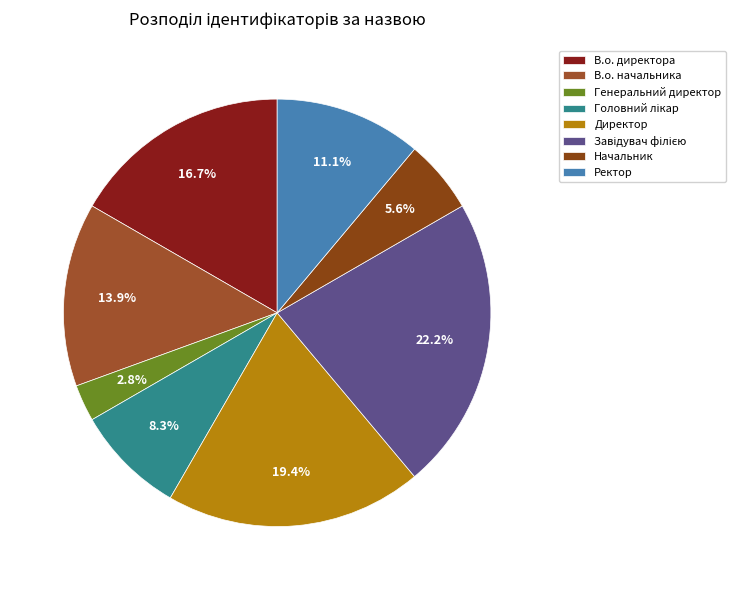

To the nearest percent, what portion does В.о. директора represent?

17%